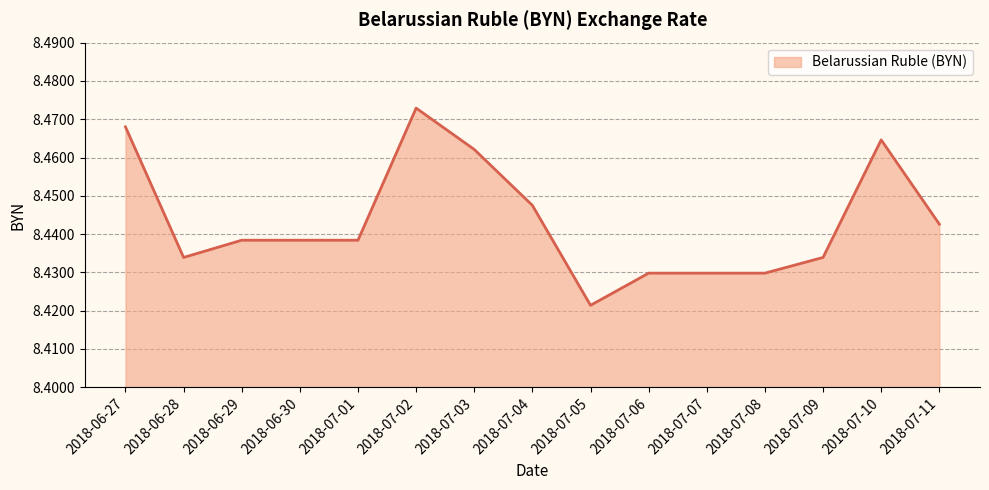

What position from the left is 2018-07-05?

9